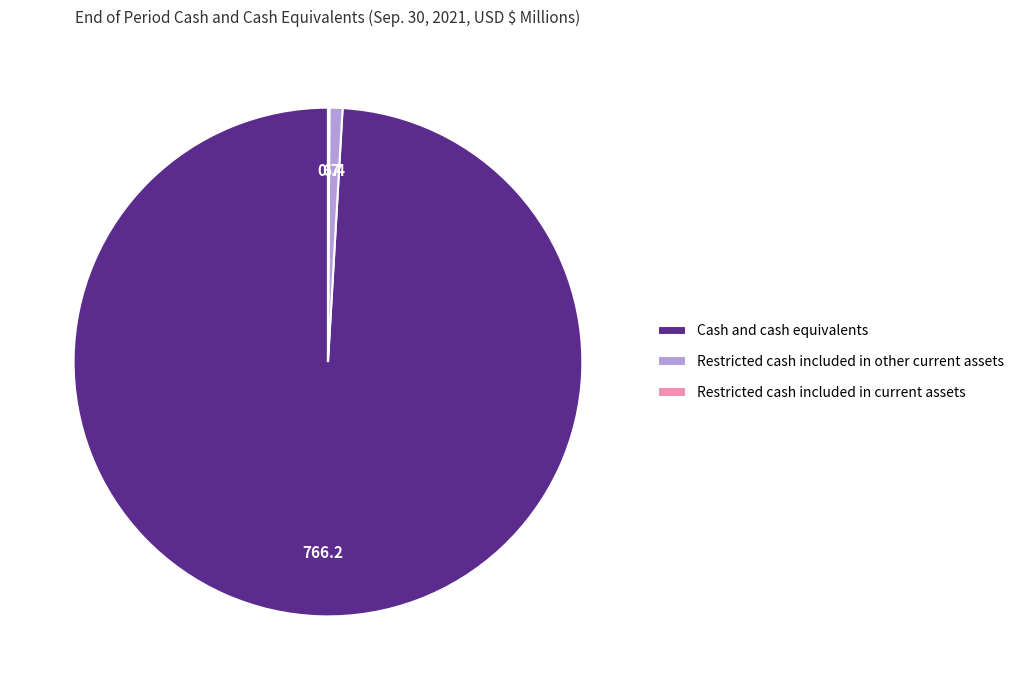

Approximately how many times larger is the value at Cash and cash equivalents compared to Restricted cash included in other current assets?

119.7